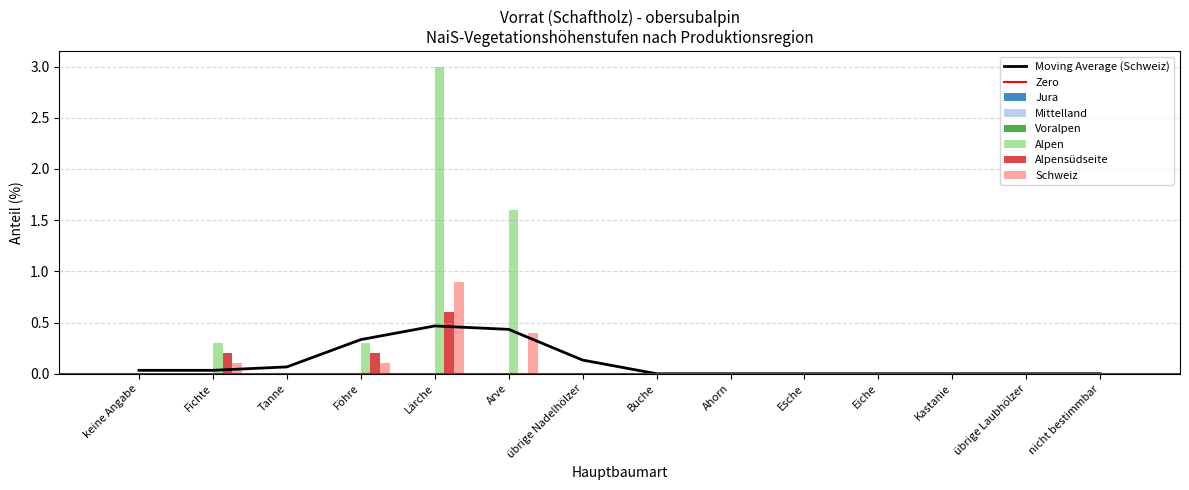

What is the label of the 12th bar from the left?

Kastanie